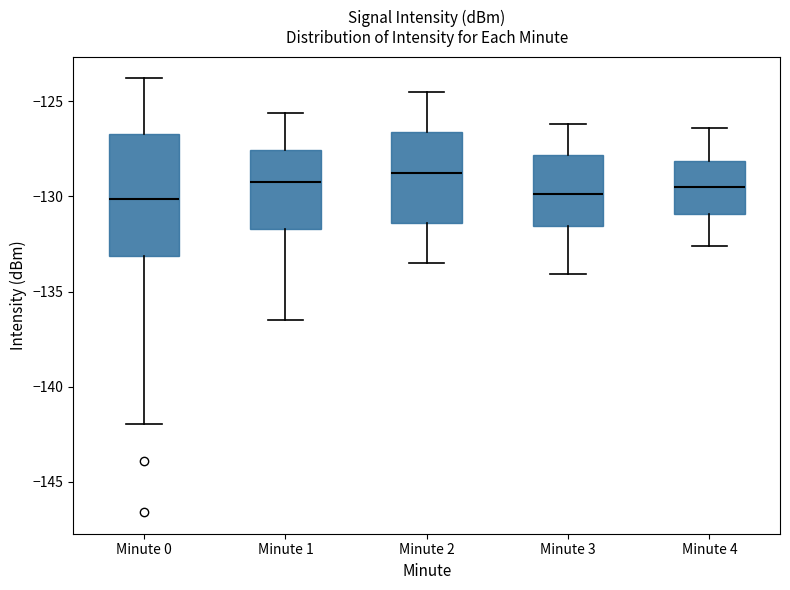

Reading left to right, read every box against the y-axis: the position of its median line, the range the box covers, and the ends of its whiskers. The values are not printed on the chart, so give them approximately, as read against the axis.

Minute 0: median -130.0, box -133.0 to -126.5, whiskers -142.0 to -124.0
Minute 1: median -129.0, box -131.5 to -127.5, whiskers -136.5 to -125.5
Minute 2: median -128.5, box -131.5 to -126.5, whiskers -133.5 to -124.5
Minute 3: median -130.0, box -131.5 to -128.0, whiskers -134.0 to -126.0
Minute 4: median -129.5, box -131.0 to -128.0, whiskers -132.5 to -126.5